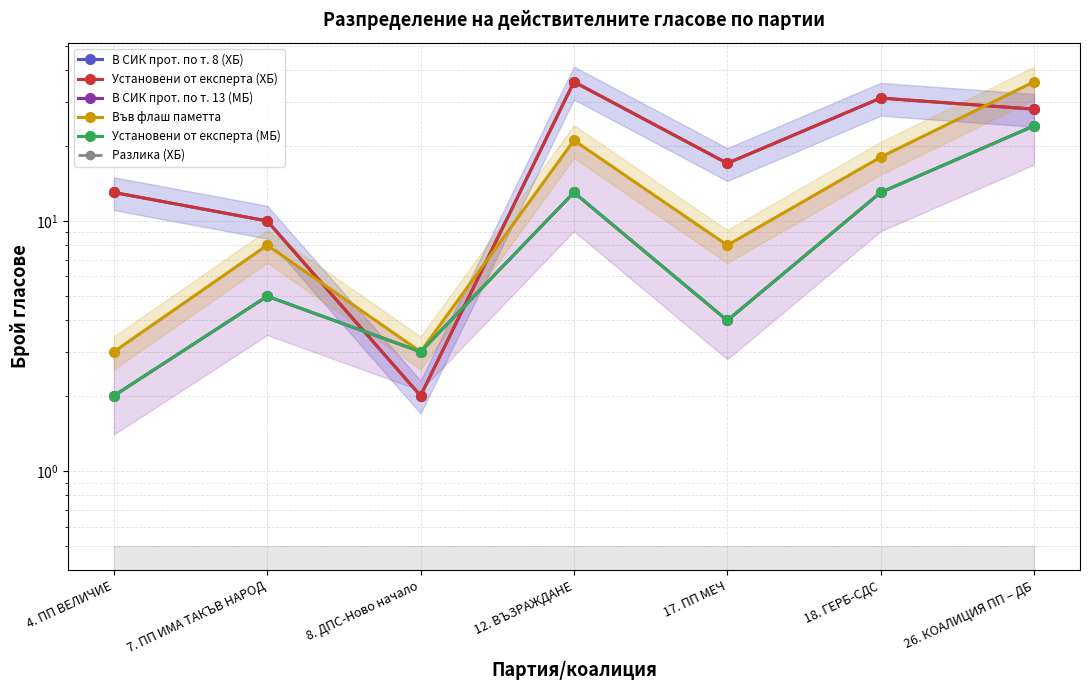

Is it true that В СИК прот. по т. 8 (ХБ) equals 14 at 26. КОАЛИЦИЯ ПП – ДБ?

False